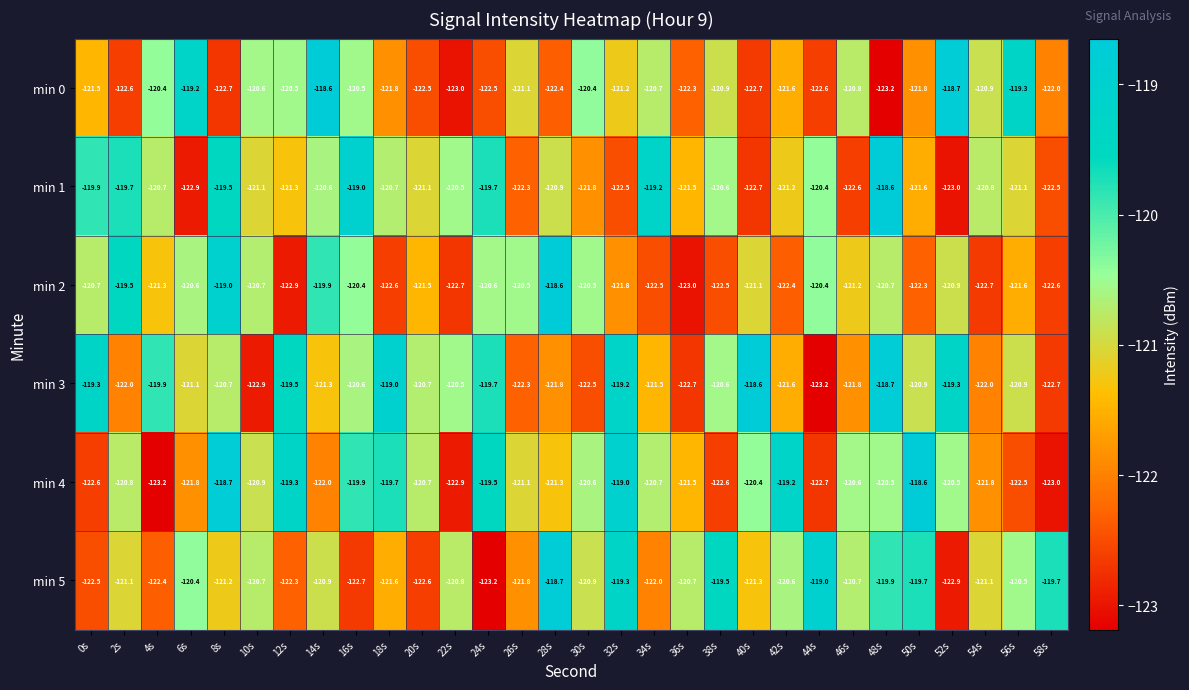

What is the difference between the maximum and minimum values in the min 0 series?

4.6